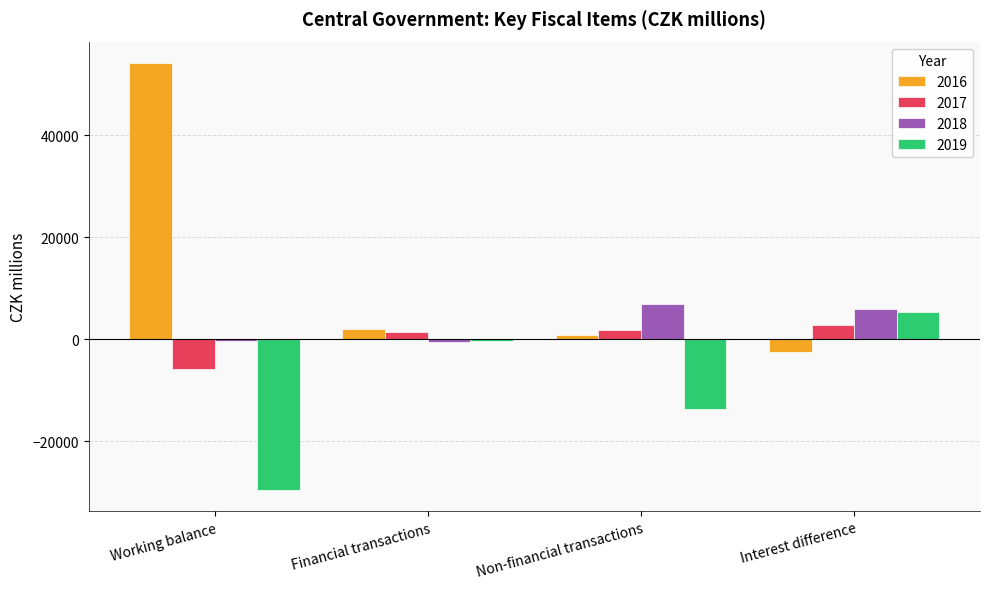

What value does the 2017 series have at Interest difference, to the nearest 100?

2800